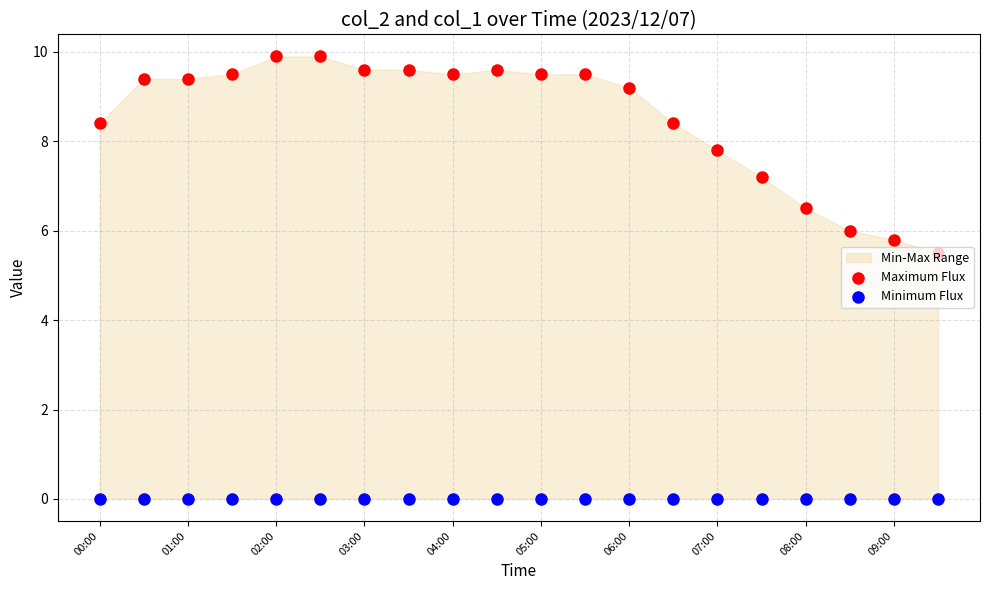

Which series has the widest spread of Y values?

Maximum Flux